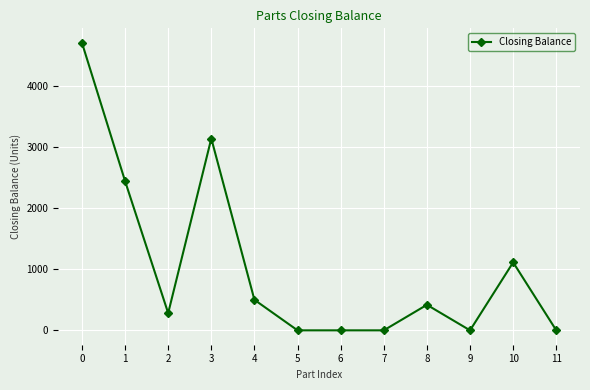

What is the sum of all values?

12609